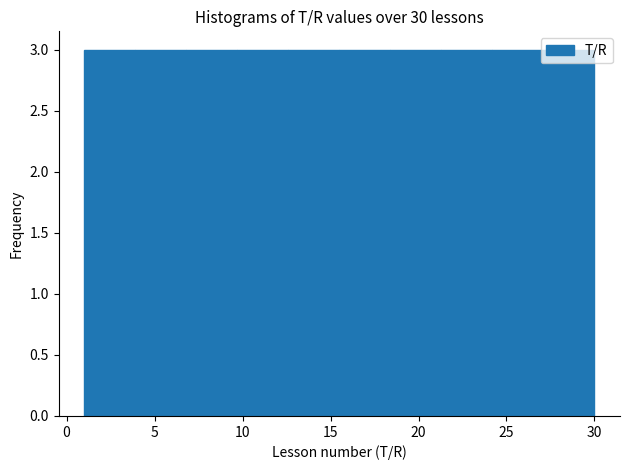

Reading left to right, transcribe this chart: for each bar, give the range it covers on the x-axis and its height. Neither the bar edges nor the heights are printed on the chart, so give them approximately, as read against the axes.

1.0 to 3.9: 3
3.9 to 6.8: 3
6.8 to 9.7: 3
9.7 to 12.6: 3
12.6 to 15.5: 3
15.5 to 18.4: 3
18.4 to 21.3: 3
21.3 to 24.2: 3
24.2 to 27.1: 3
27.1 to 30.0: 3